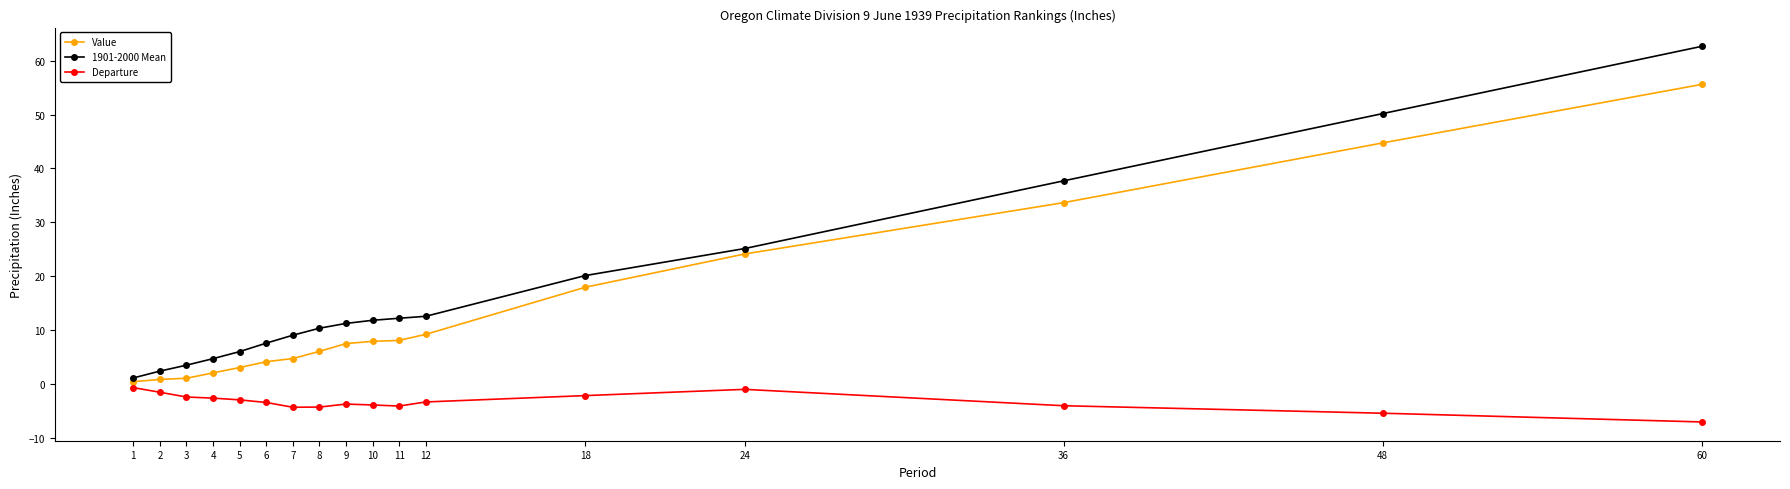

What is the value of the Departure point at the 15th from the left?

-4.0